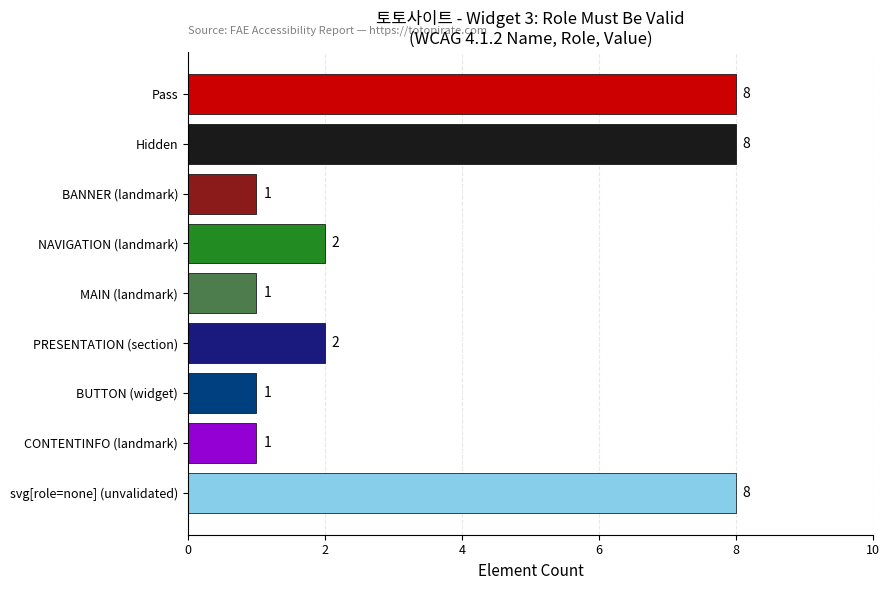

Is it true that the value at svg[role=none] (unvalidated) is 11?

False